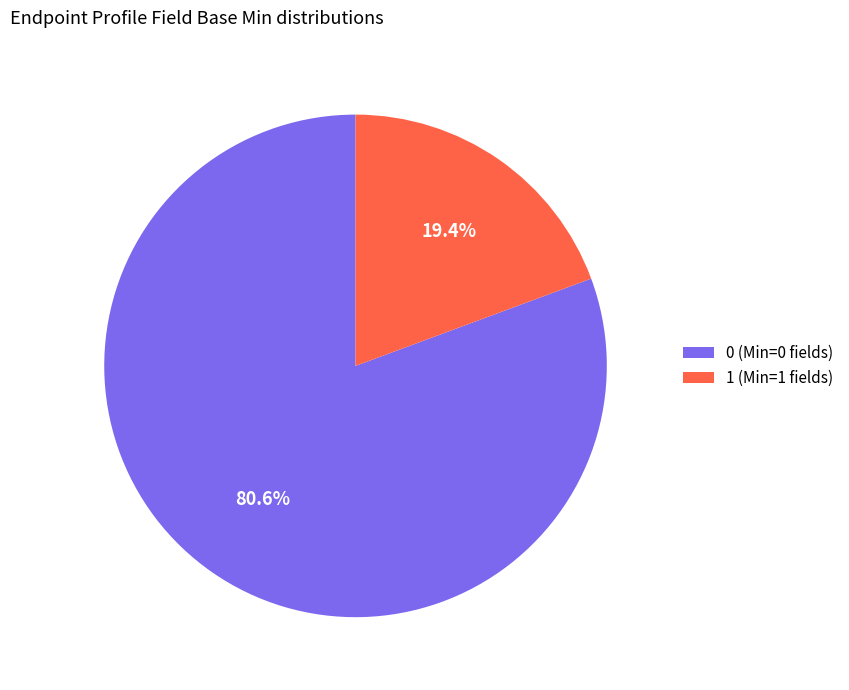

Approximately how many times larger is the value at 0 (Min=0 fields) compared to 1 (Min=1 fields)?

4.2